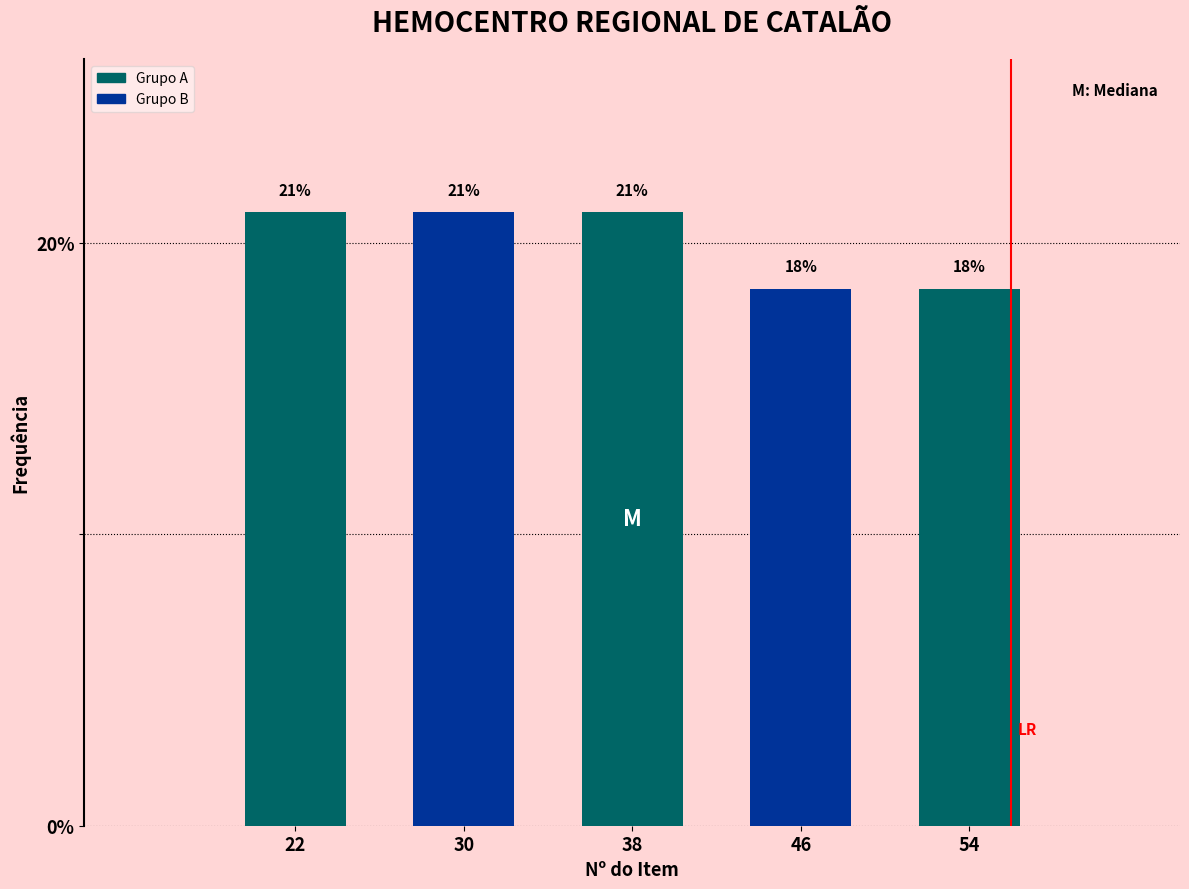

The chart shows a value of 21.1 at 30. True or false?

True